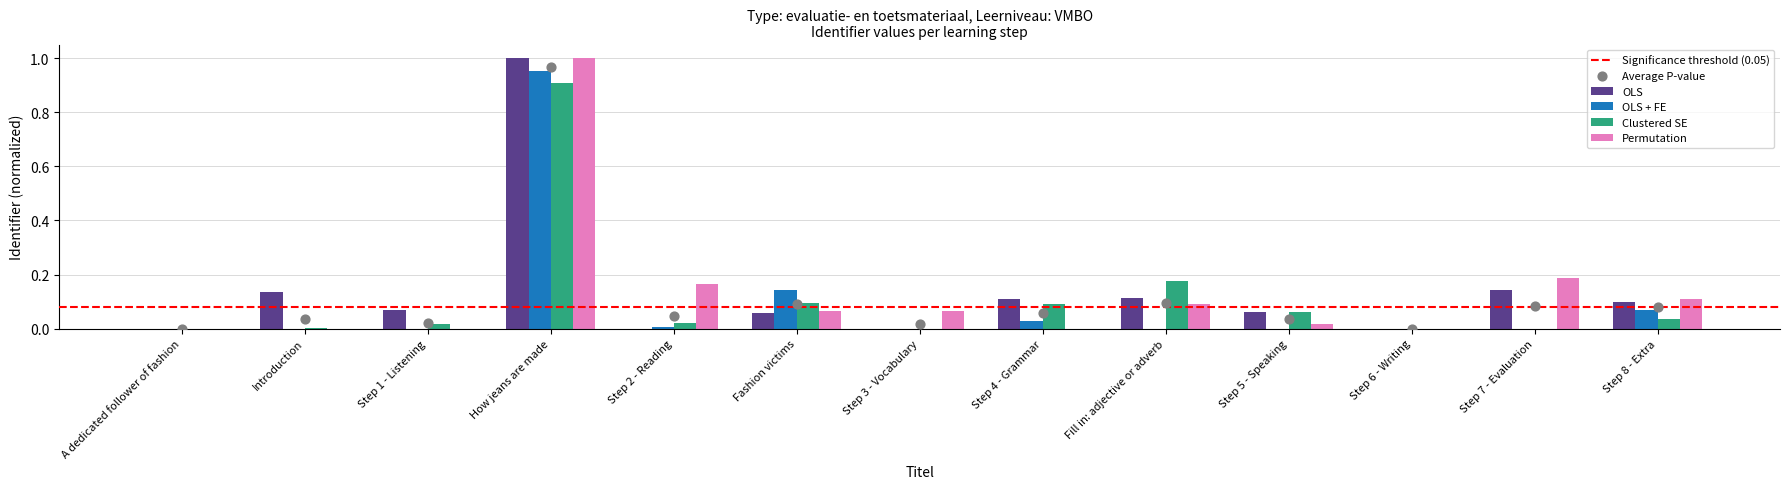

What is the sum of all Clustered SE values?

1.4